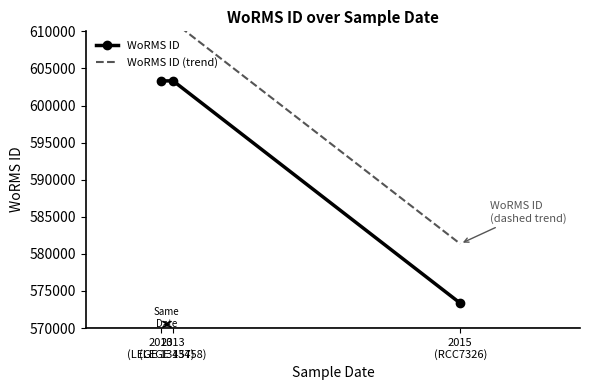

Is it true that WoRMS ID (trend) equals 163627 at 2013
(LEGE 13457)?

False